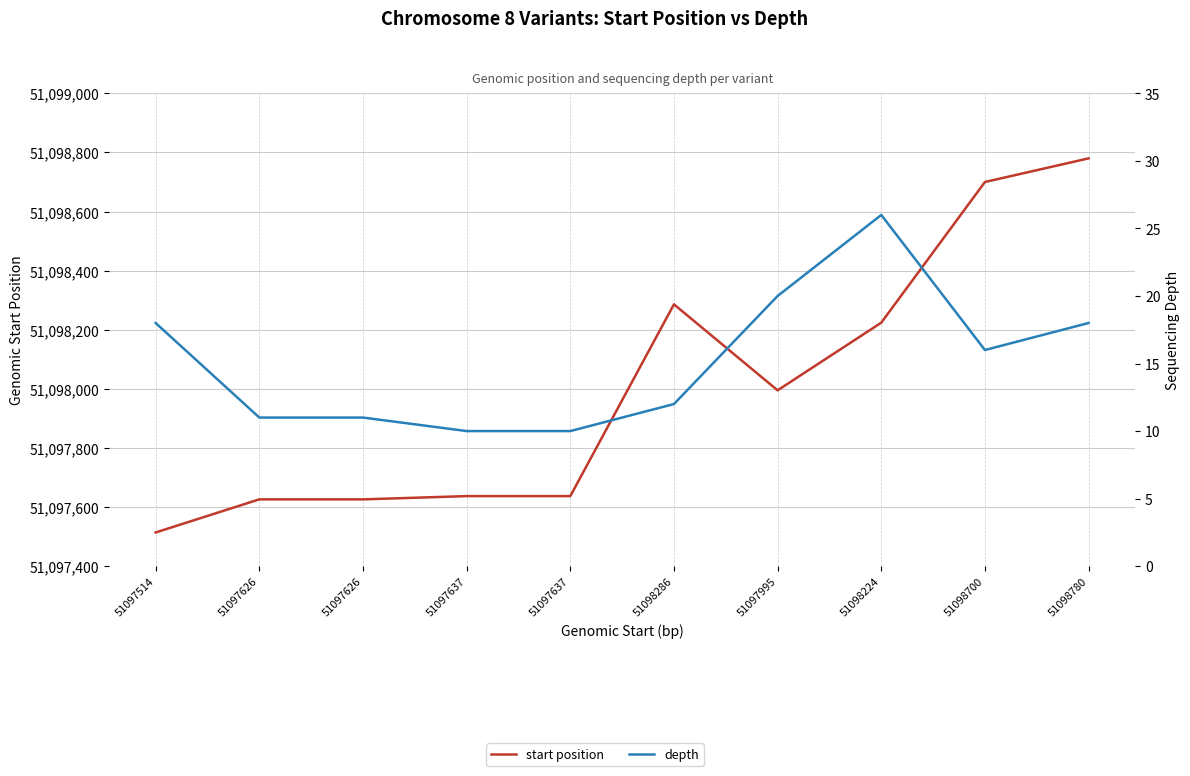

True or false: depth and start position intersect in this chart.

False